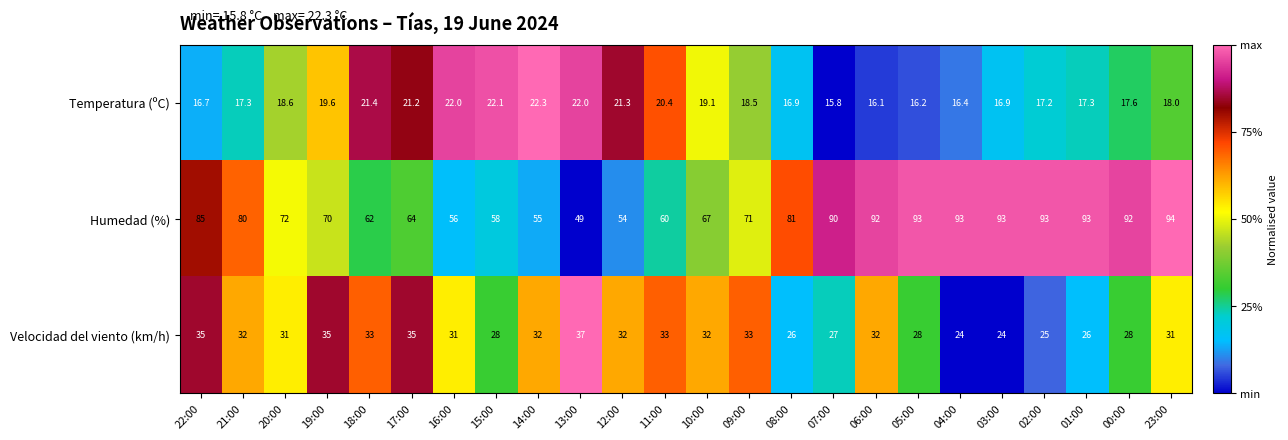

Count the number of data series in this chart.

3